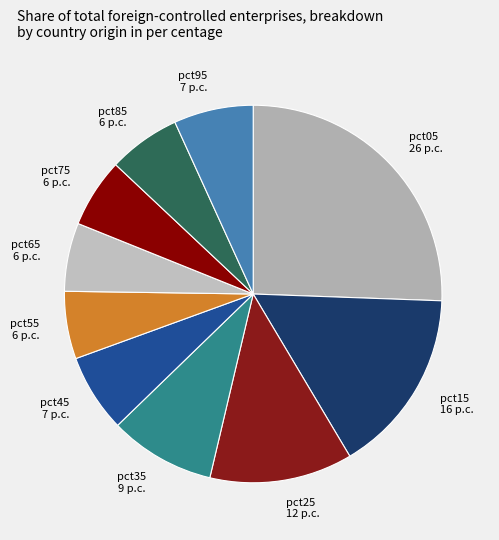

Is it true that pct05 is 14% of the pie?

False